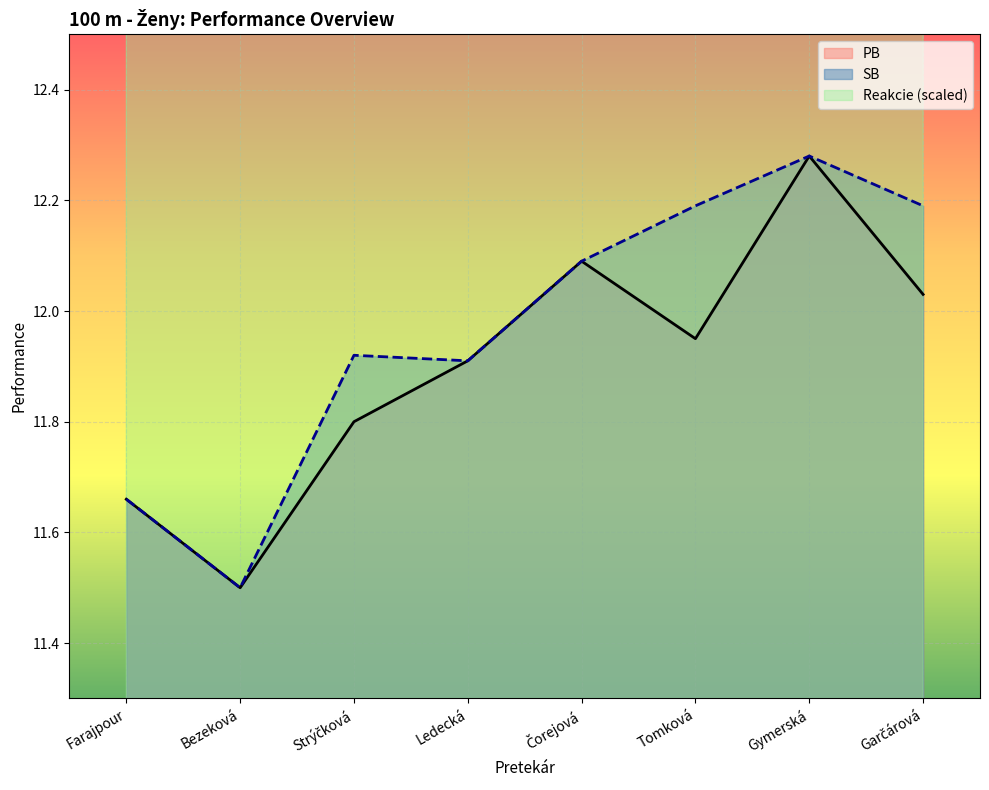

Reading left to right, what are all the values shown in this chart?

PB: Farajpour=11.7	Bezeková=11.5	Strýčková=11.8	Ledecká=11.9	Čorejová=12.1	Tomková=11.9	Gymerská=12.3	Garčárová=12.0
SB: Farajpour=11.7	Bezeková=11.5	Strýčková=11.9	Ledecká=11.9	Čorejová=12.1	Tomková=12.2	Gymerská=12.3	Garčárová=12.2
Reakcie: Farajpour=22.2	Bezeková=22.6	Strýčková=24.8	Ledecká=21.6	Čorejová=22.1	Tomková=22.0	Gymerská=22.6	Garčárová=14.4